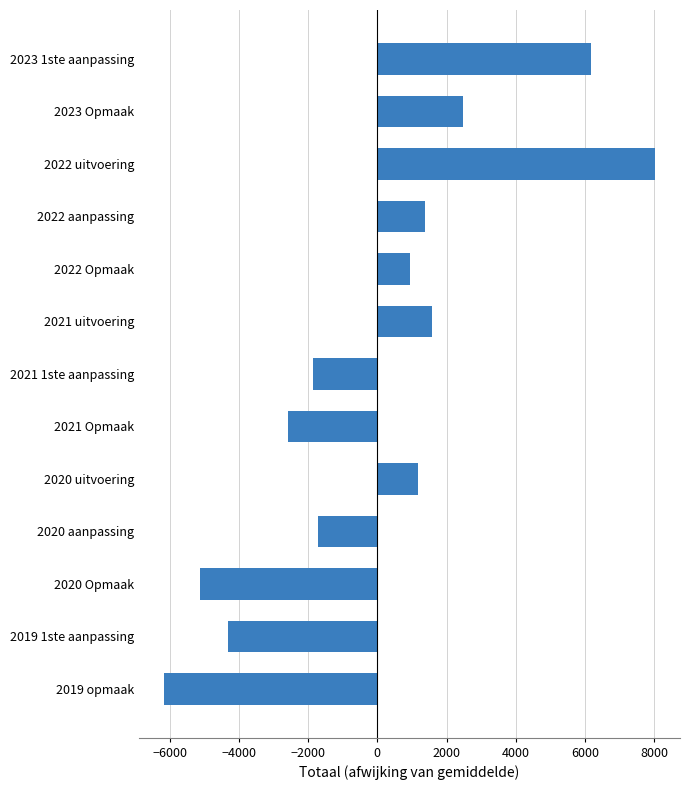

Rank the categories by value from lowest to highest.

2019 opmaak, 2020 Opmaak, 2019 1ste aanpassing, 2021 Opmaak, 2021 1ste aanpassing, 2020 aanpassing, 2022 Opmaak, 2020 uitvoering, 2022 aanpassing, 2021 uitvoering, 2023 Opmaak, 2023 1ste aanpassing, 2022 uitvoering